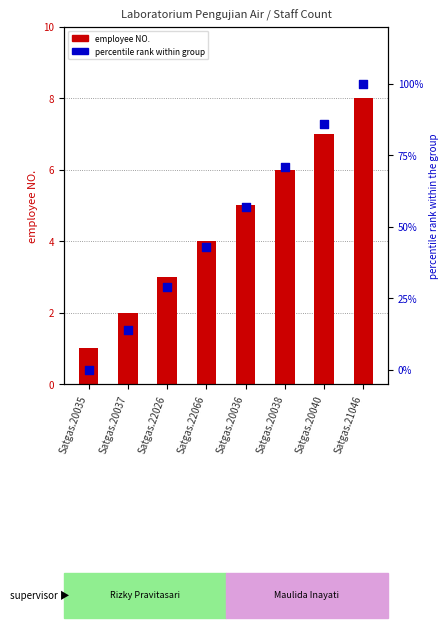

At which category is the sum across all series the highest?

Satgas.21046